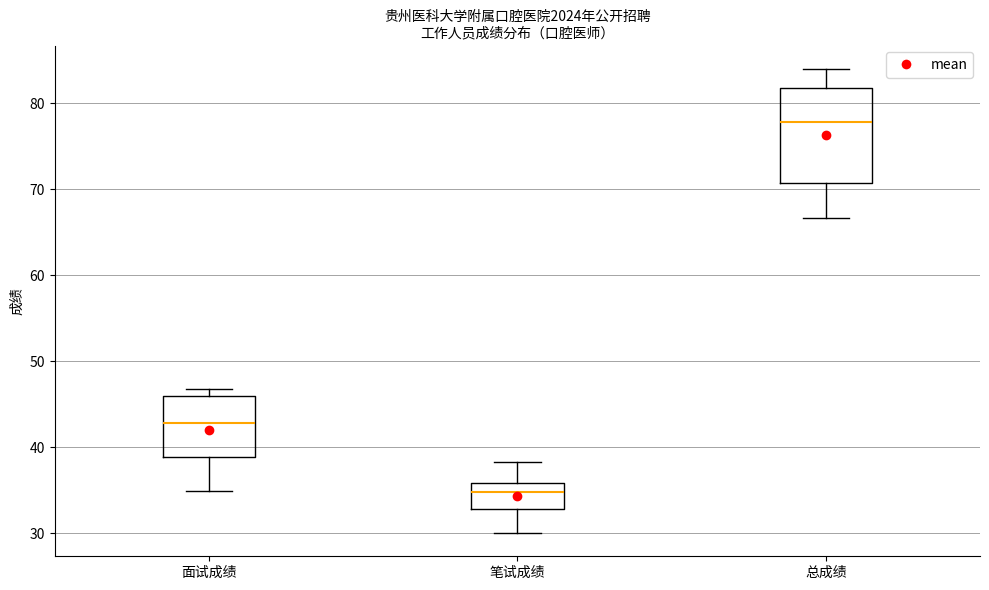

Reading left to right, read every box against the y-axis: the position of its median line, the range the box covers, and the ends of its whiskers. The values are not printed on the chart, so give them approximately, as read against the axis.

面试成绩: median 43, box 39 to 46, whiskers 35 to 47
笔试成绩: median 35, box 33 to 36, whiskers 30 to 38
总成绩: median 78, box 71 to 82, whiskers 67 to 84